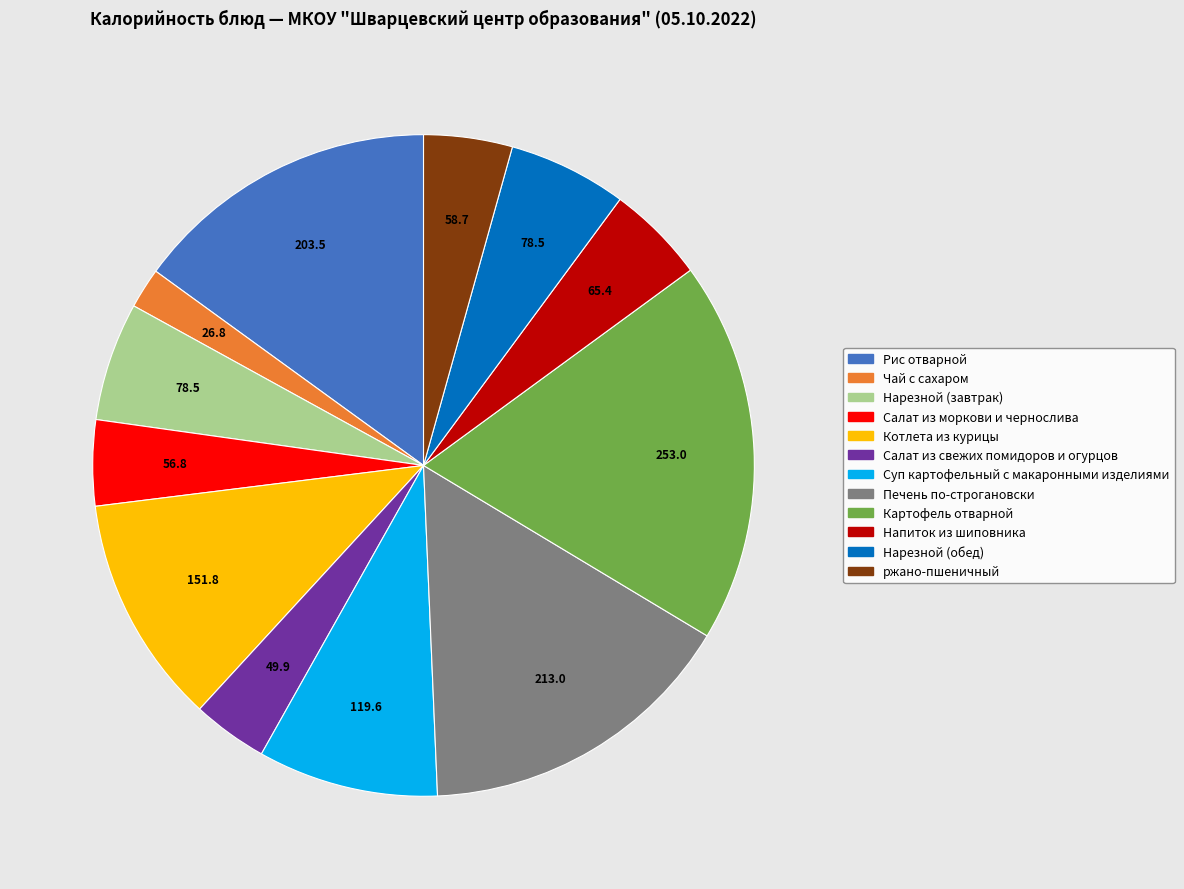

How many slices are in this pie chart?

12